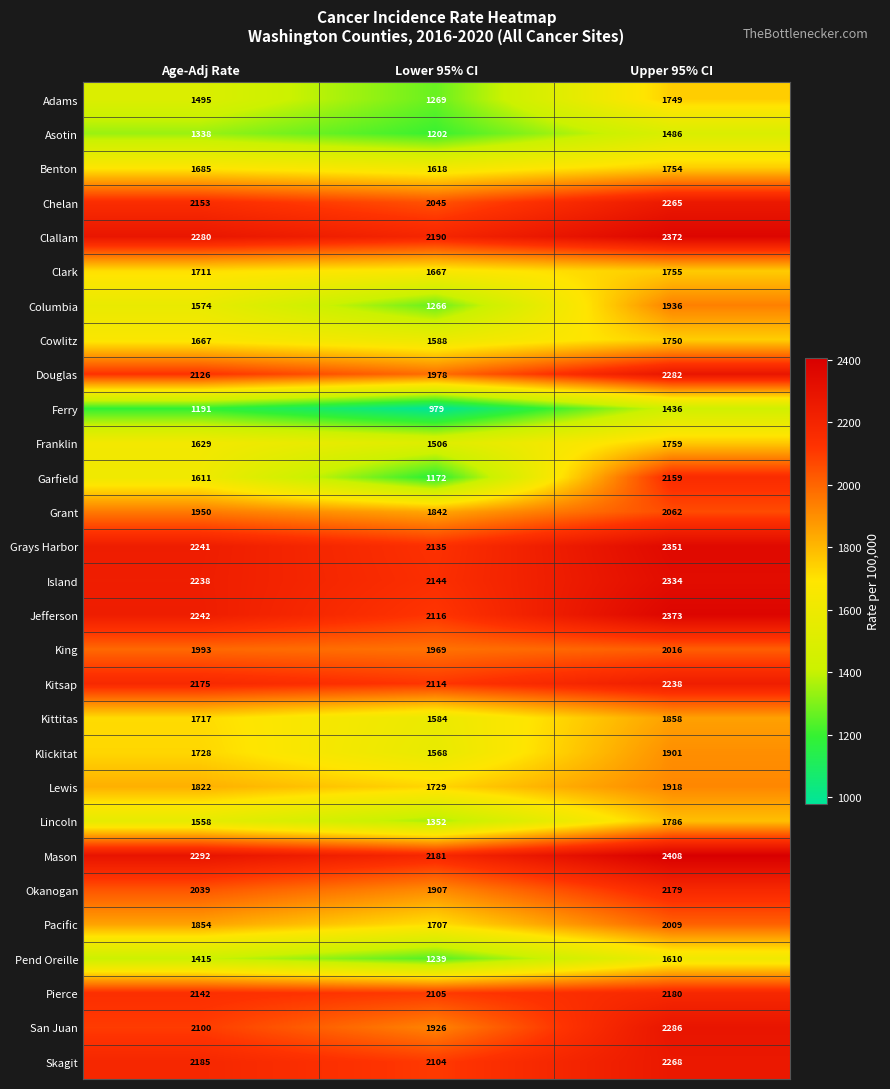

True or false: Klickitat has a value of 1901 at Upper 95% CI.

True